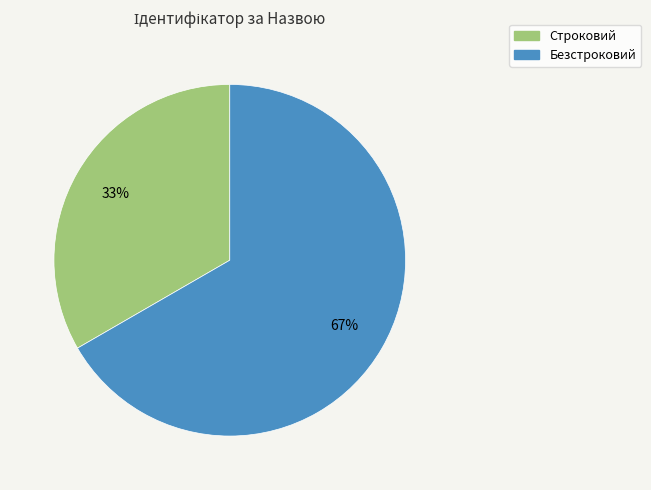

To the nearest percent, what is the combined percentage of Безстроковий and Строковий?

100%